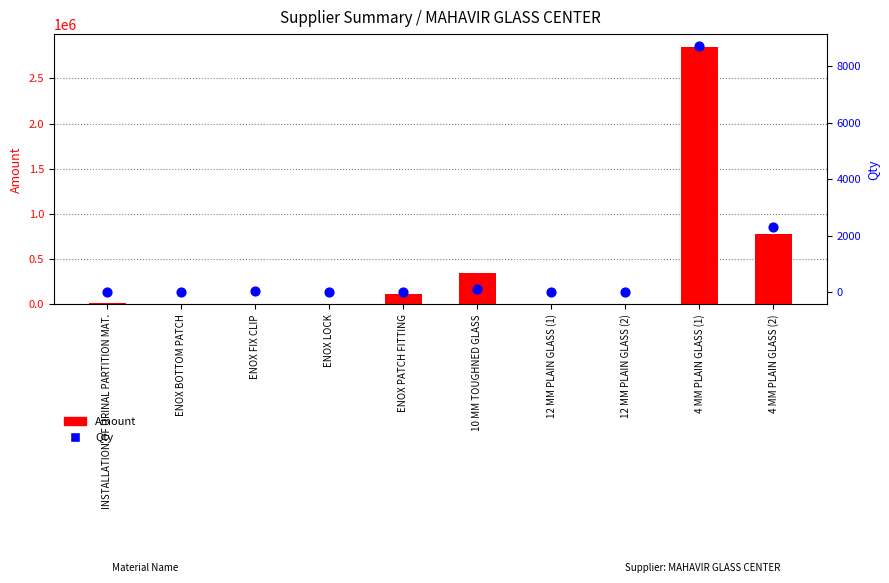

Which series reaches the minimum Y coordinate?

Qty